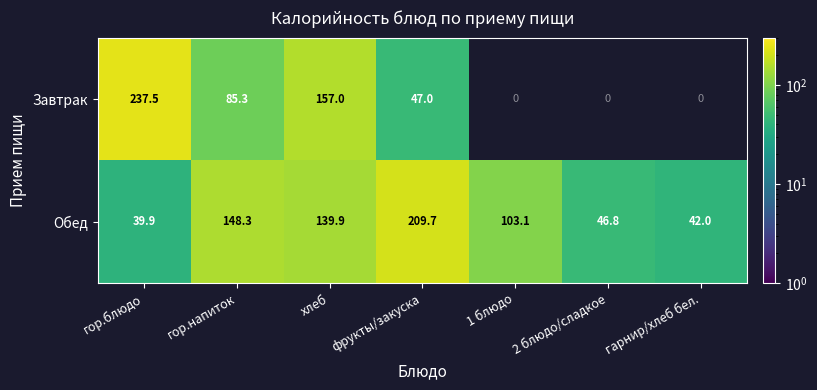

The Обед series shows 148.3 at гор.напиток. True or false?

True